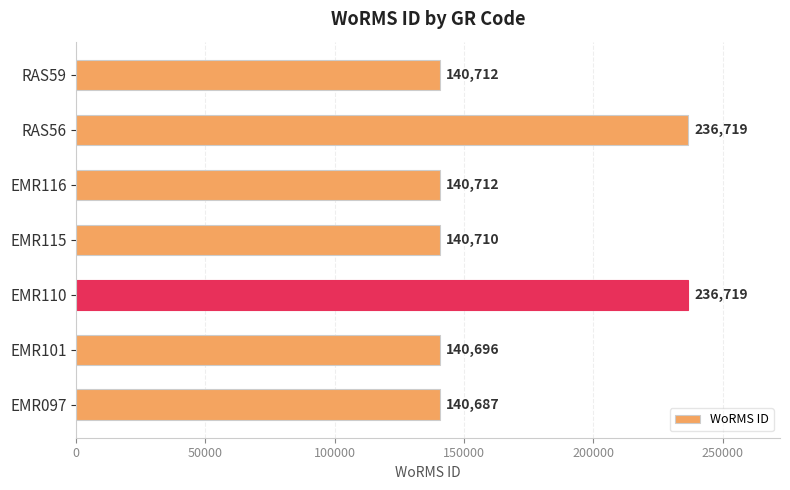

Is it true that the value at EMR097 is 85228?

False